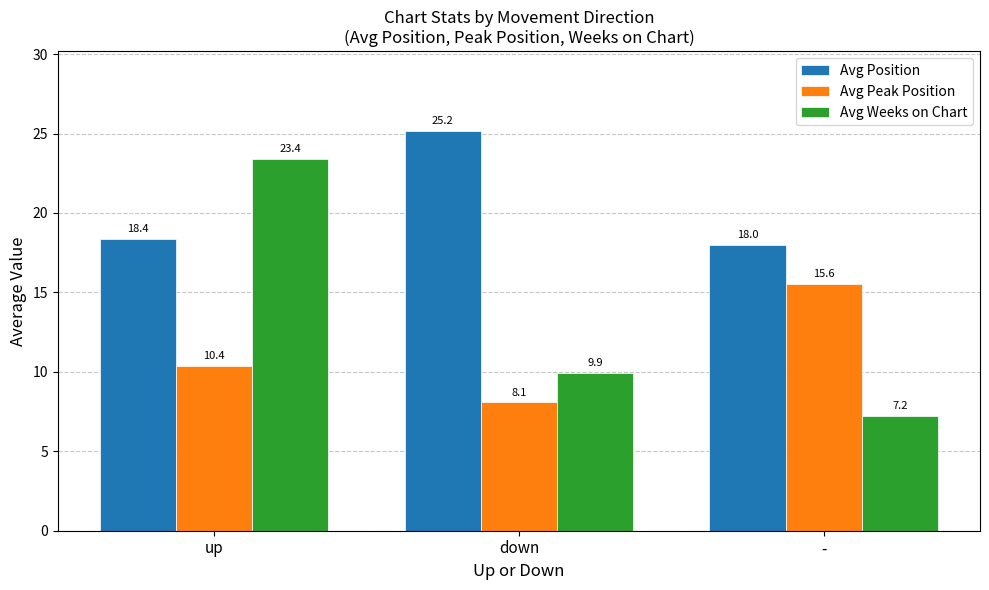

The Avg Position series shows 28.5 at -. True or false?

False